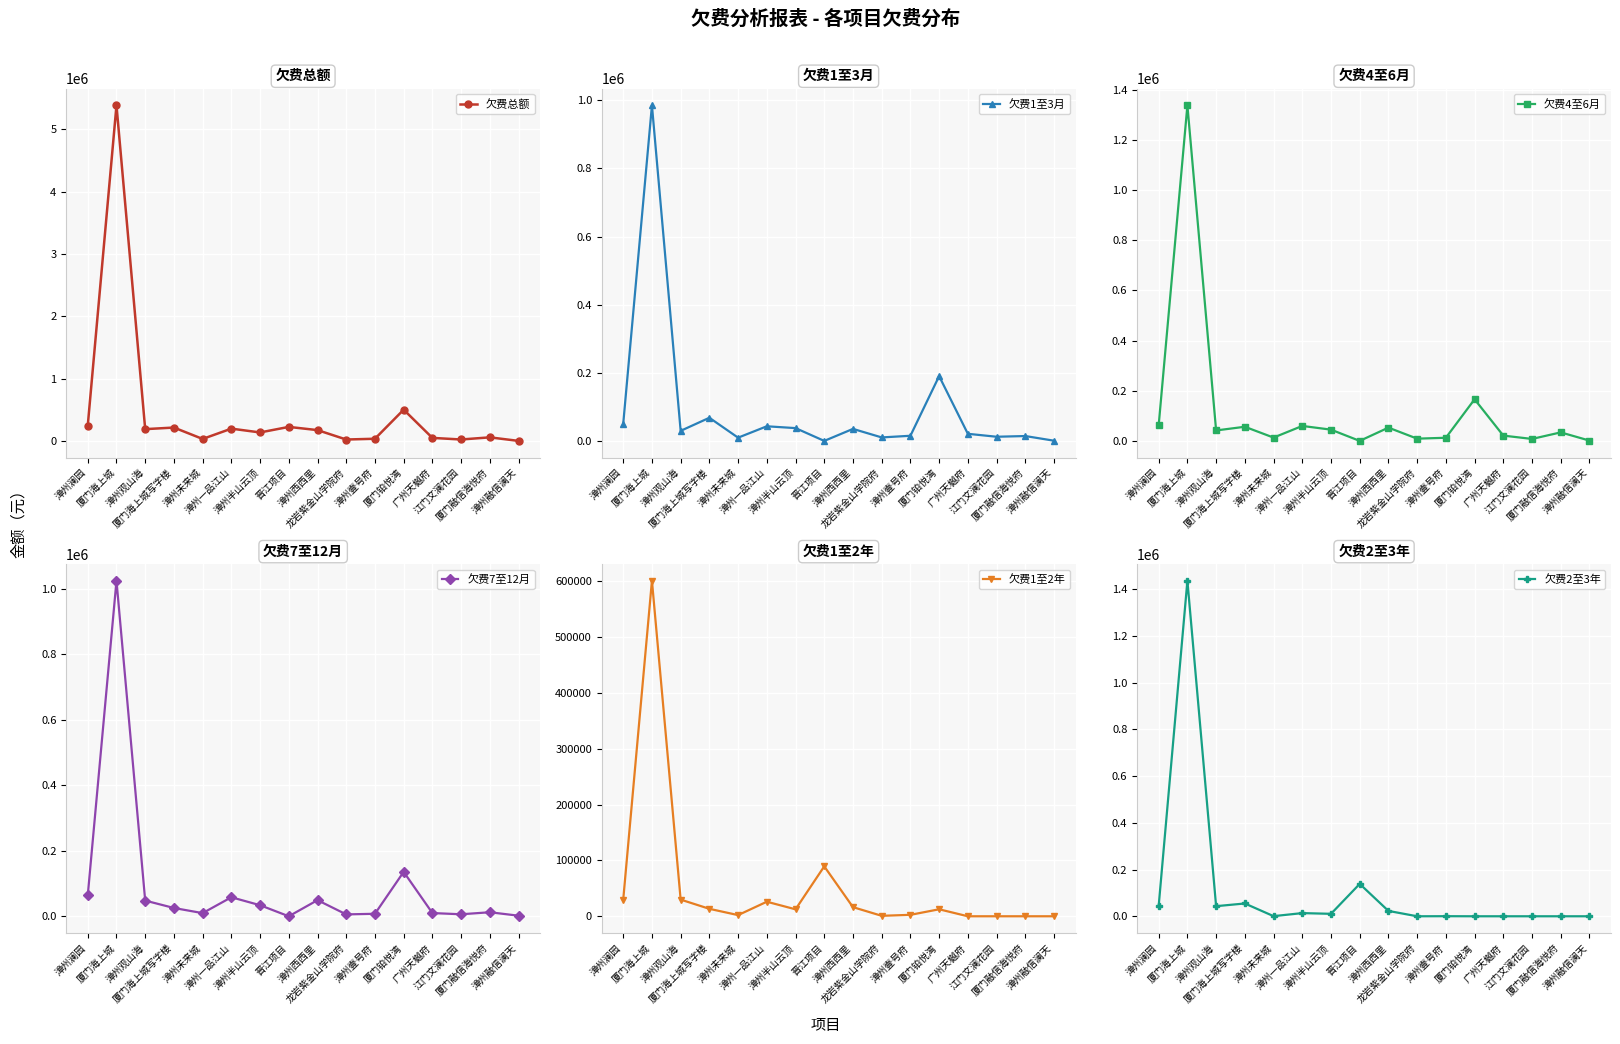

What is the difference between the second highest and minimum values in the 欠费4至6月 series?

165946.0